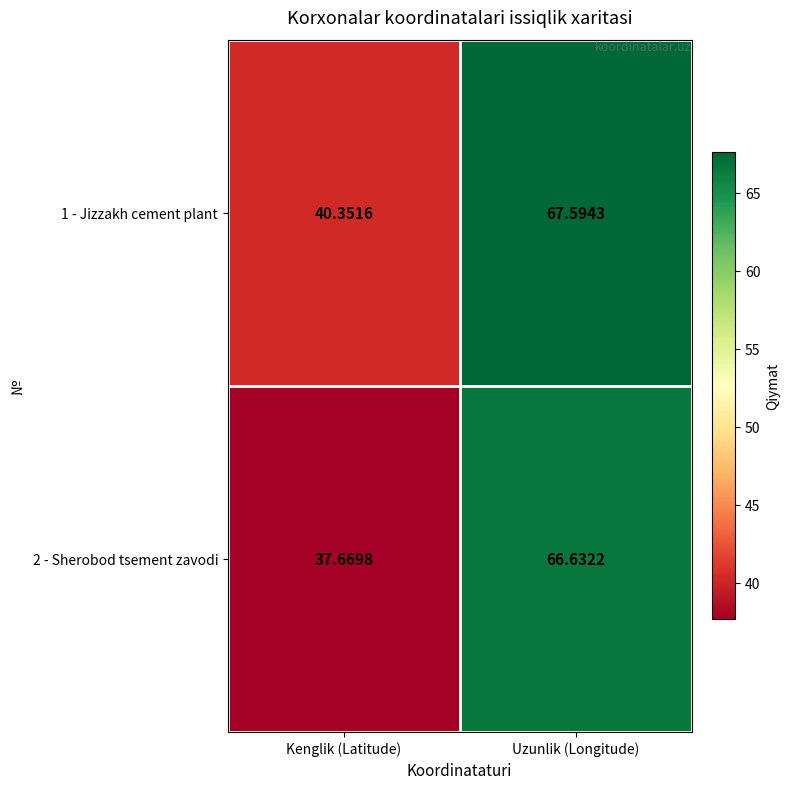

Rank the series by their maximum value, from highest to lowest.

1 - Jizzakh cement plant, 2 - Sherobod tsement zavodi